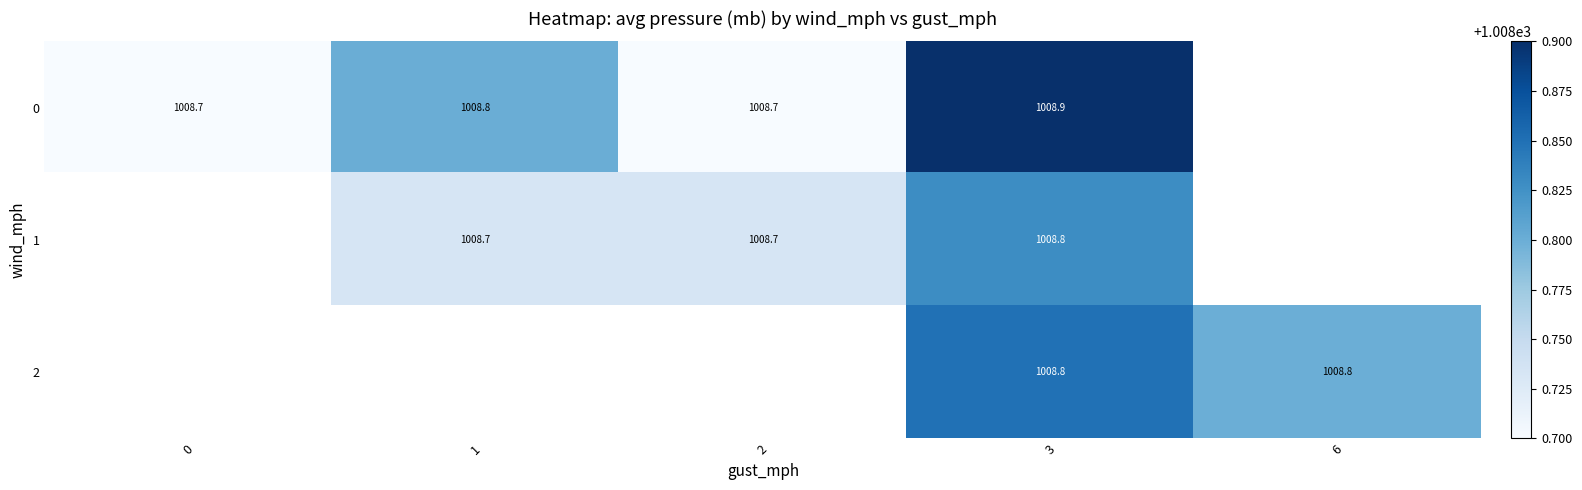

The value of 2 at 3 is 1008.8. True or false?

True